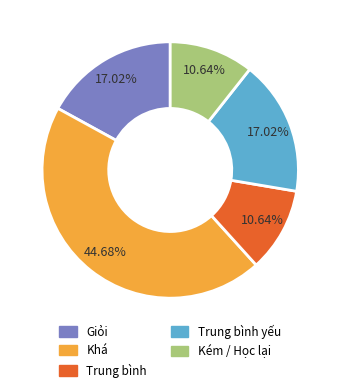

Is there any slice that represents more than half of the pie?

No